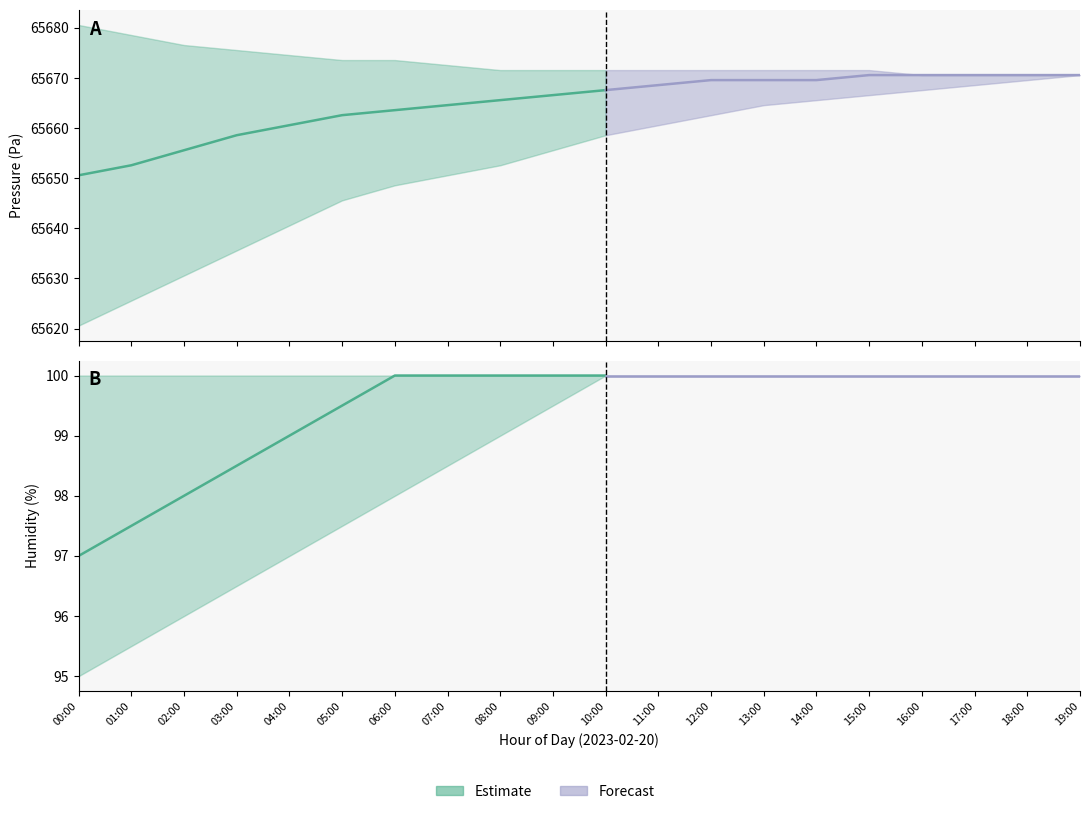

Where is pressure_upper nearest to the value 65675?

04:00